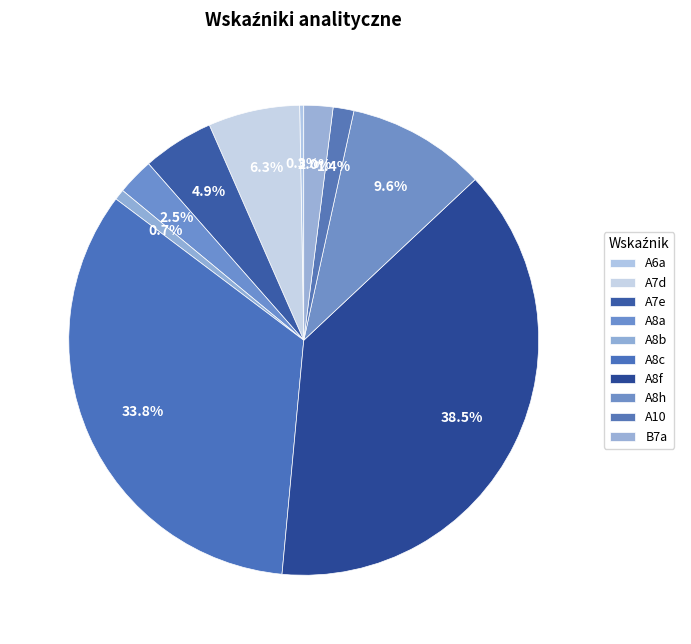

True or false: A8c accounts for 48% of the total.

False